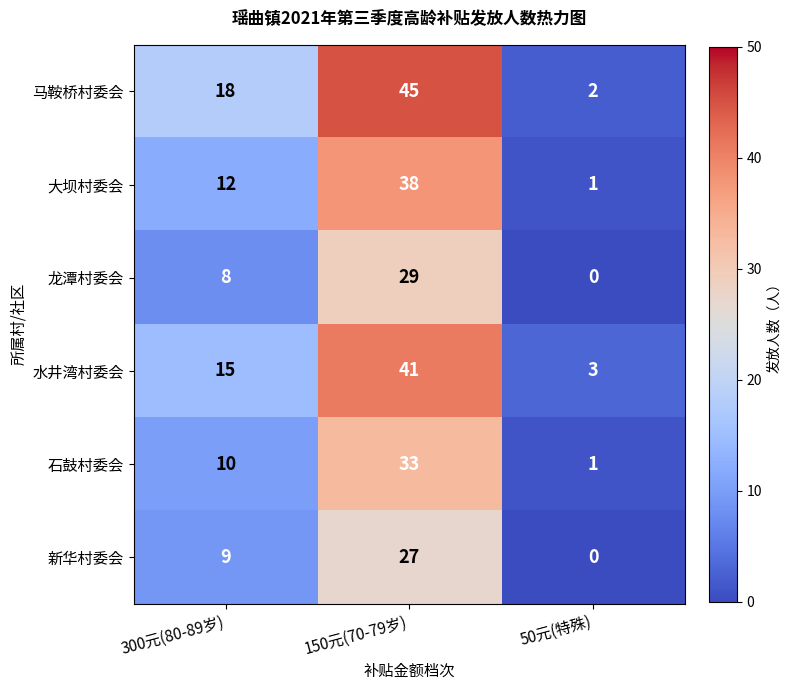

How many 石鼓村委会 values are between 1 and 33?

3